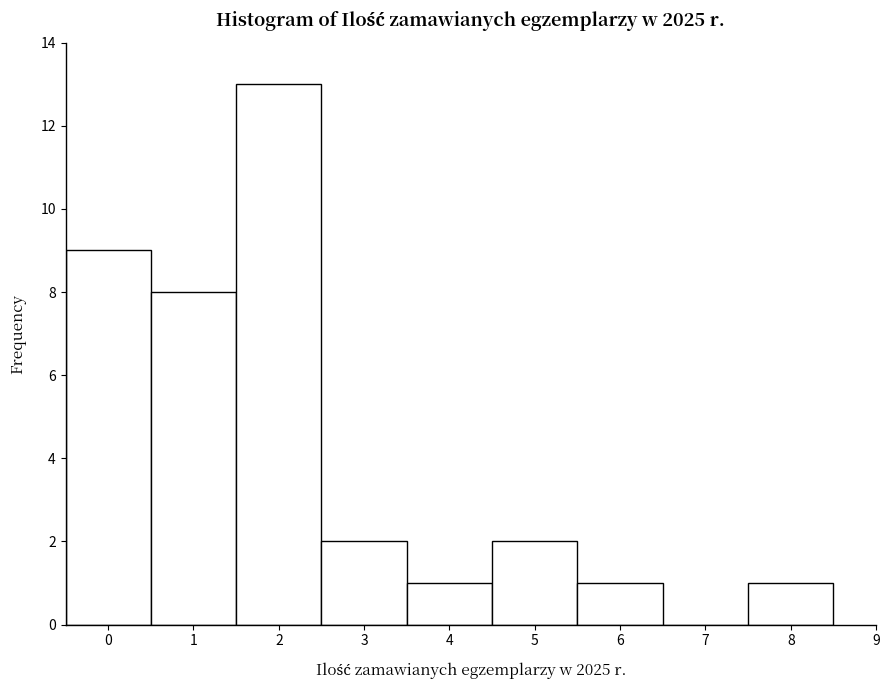

Over which range of the x-axis is the bar tallest?

1.5 to 2.5